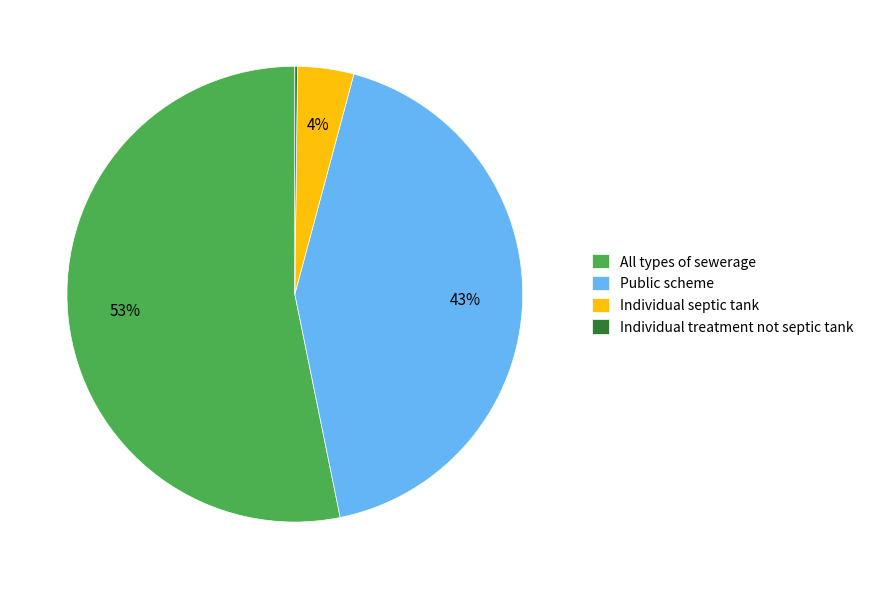

The Individual septic tank slice represents 4% of the pie. True or false?

True